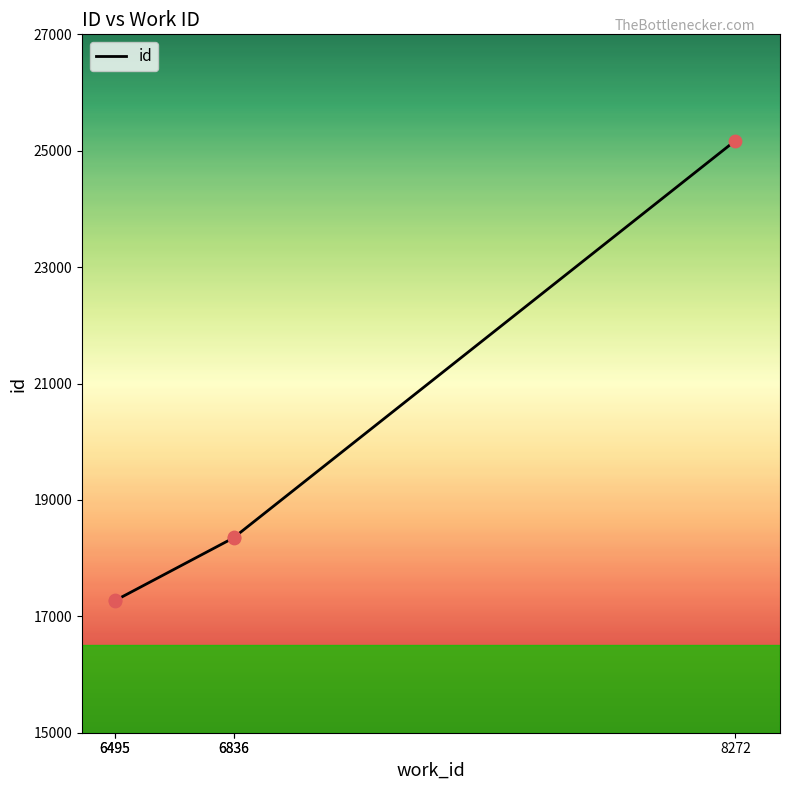

What is the change in value from 6495 to 8272?

+7901